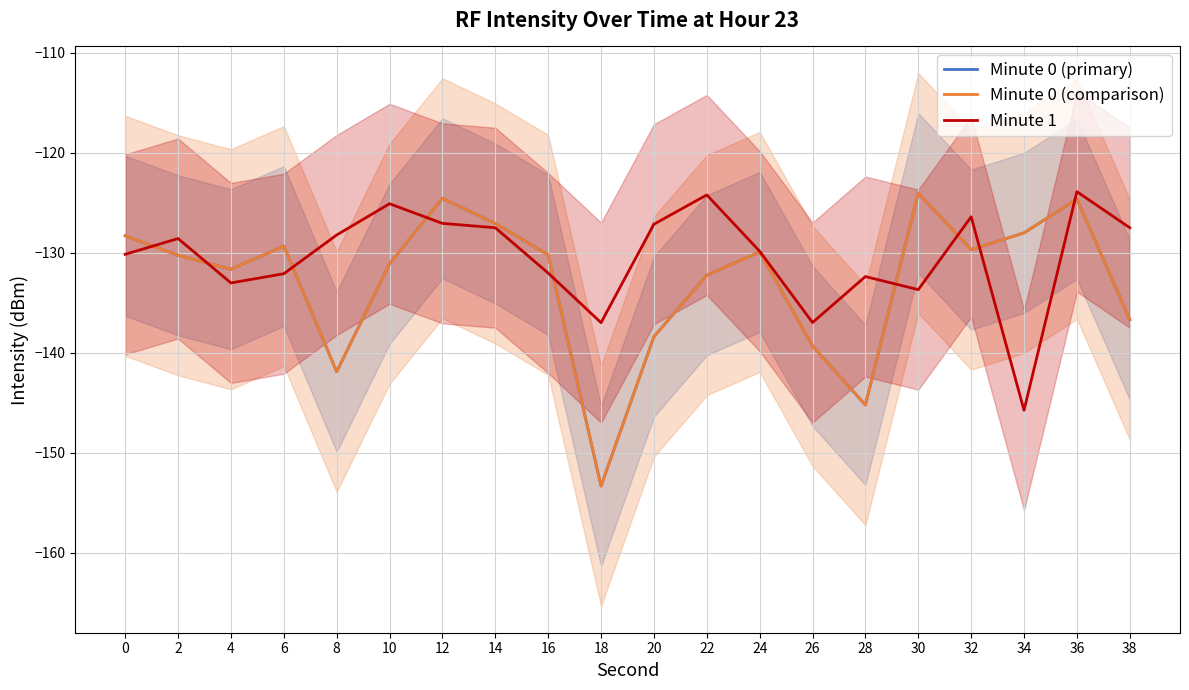

The Minute 0 (comparison) series shows -132.2 at 22. True or false?

True